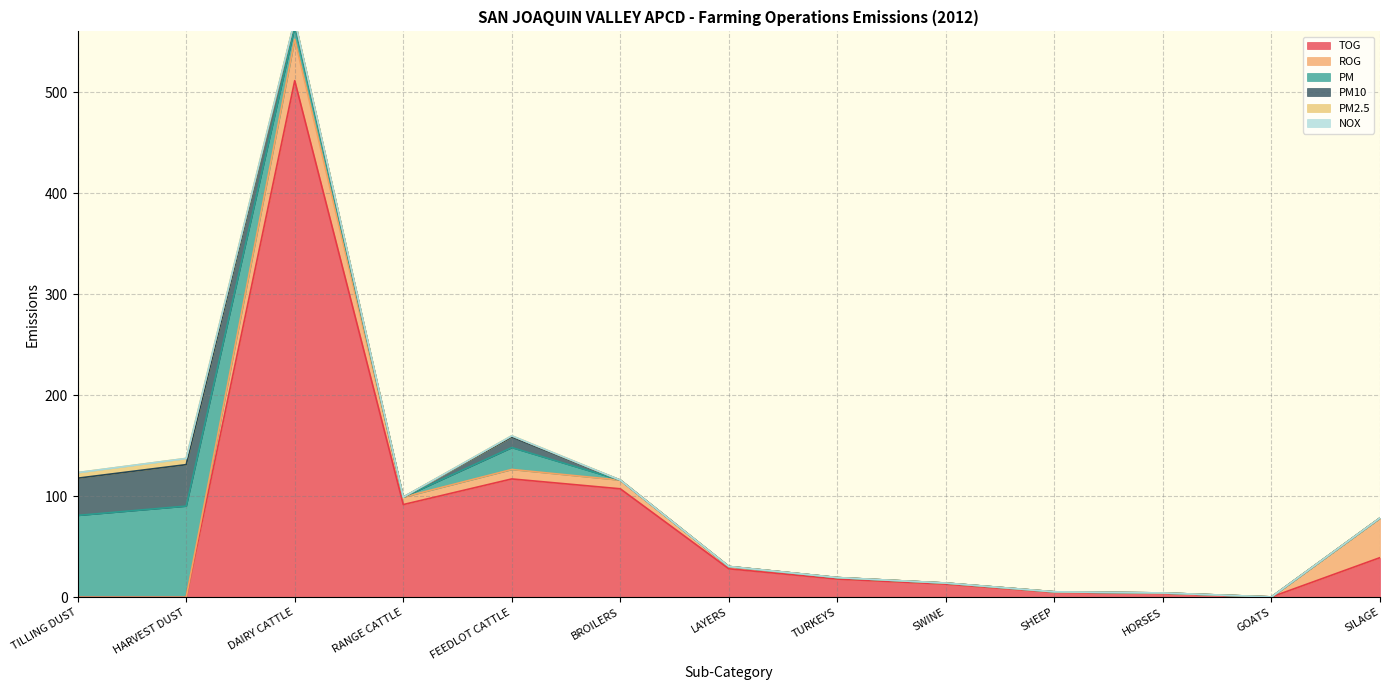

Count the number of data series in this chart.

6